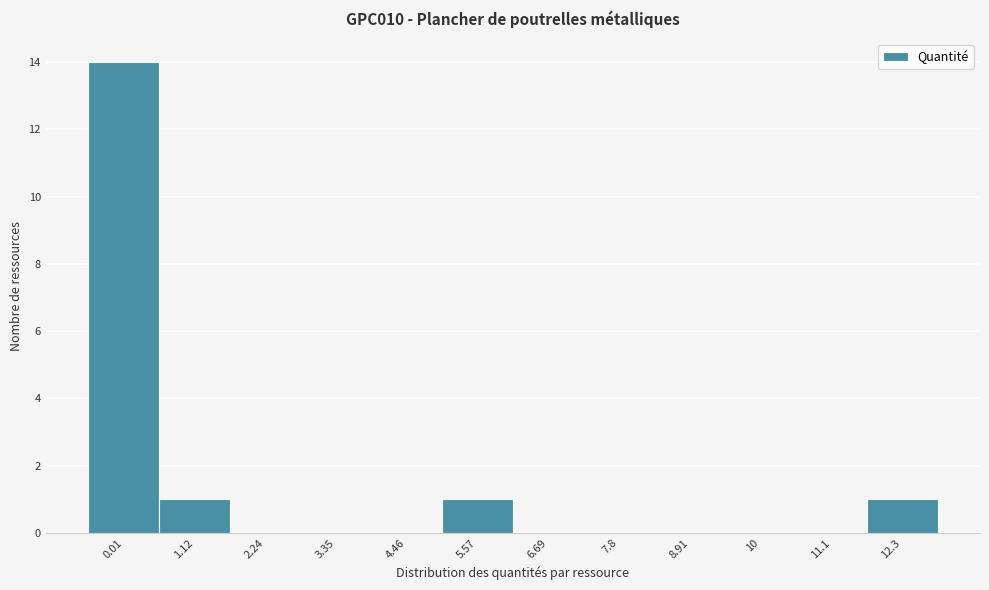

Reading left to right, transcribe all the data shown in this chart.

0.01=14	1.12=1	2.24=0	3.35=0	4.46=0	5.57=1	6.69=0	7.8=0	8.91=0	10=0	11.1=0	12.3=1